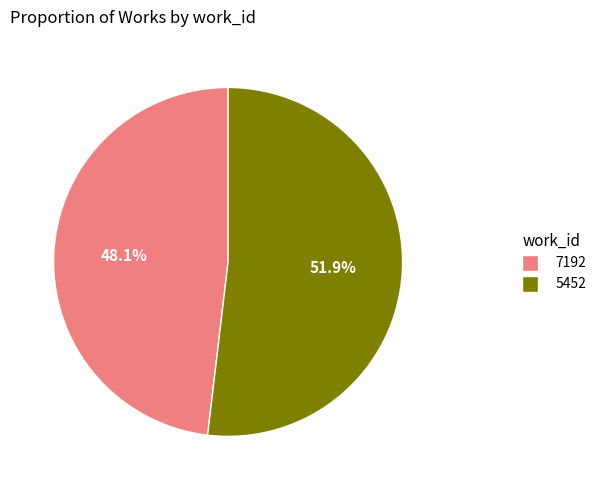

How many segments does this pie chart have?

2